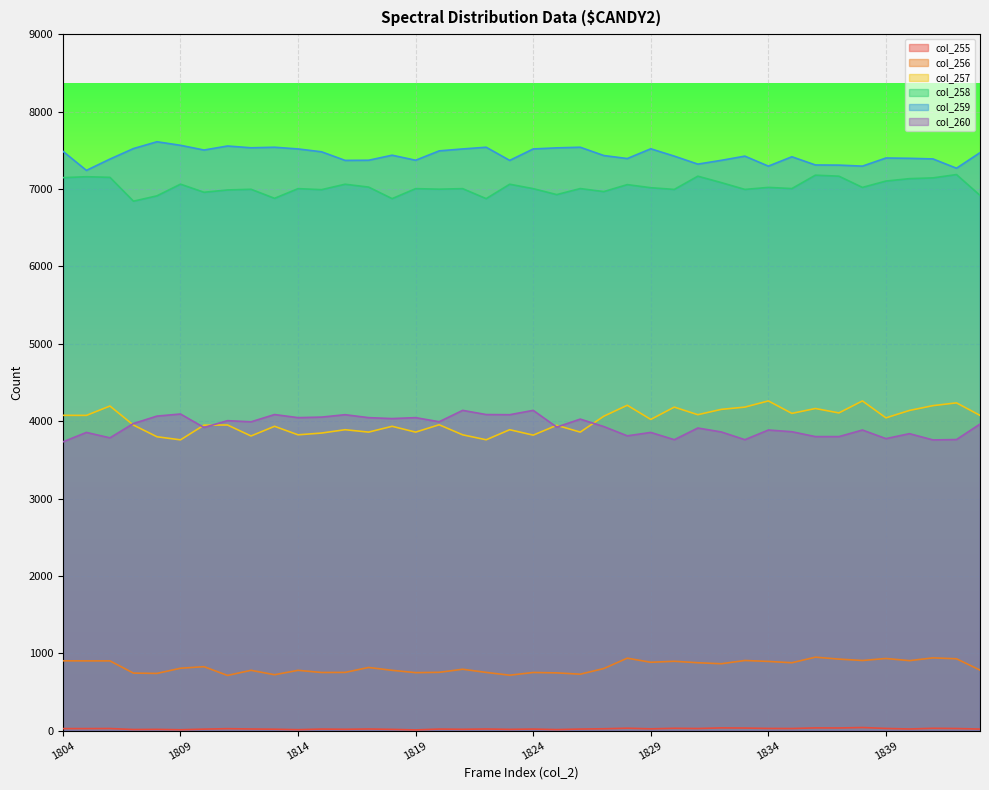

Reading right to left, list all the values displayed in this chart.

col_255: 21	28	31	22	29	41	35	36	28	29	34	36	28	31	24	32	25	21	14	21	17	22	18	21	10	17	22	18	21	13	19	22	26	20	12	17	15	28	27	27
col_256: 783	929	941	905	933	907	925	950	878	895	907	865	878	897	884	937	803	730	747	752	717	753	794	754	750	780	817	753	752	780	723	780	714	827	807	740	744	902	902	903
col_257: 4074	4236	4200	4138	4042	4261	4106	4163	4100	4261	4181	4152	4083	4181	4022	4205	4063	3858	3946	3819	3889	3759	3823	3953	3858	3933	3858	3889	3846	3823	3933	3808	3950	3948	3758	3798	3949	4195	4074	4075
col_258: 6917	7186	7143	7133	7102	7020	7165	7178	7005	7020	6994	7082	7165	6994	7016	7056	6966	7005	6927	7004	7061	6875	7004	6997	7004	6875	7024	7061	6991	7004	6879	6996	6987	6957	7062	6911	6842	7150	7158	7146
col_259: 7469	7268	7388	7396	7400	7295	7308	7310	7416	7295	7424	7370	7321	7424	7519	7393	7432	7539	7531	7517	7369	7539	7517	7492	7371	7436	7371	7369	7480	7517	7539	7532	7555	7503	7564	7610	7522	7386	7240	7487
col_260: 3962	3762	3757	3838	3774	3885	3800	3800	3863	3885	3760	3860	3911	3760	3854	3810	3930	4026	3923	4139	4083	4085	4139	3992	4045	4033	4045	4083	4052	4045	4085	3991	4006	3918	4092	4065	3969	3784	3854	3732